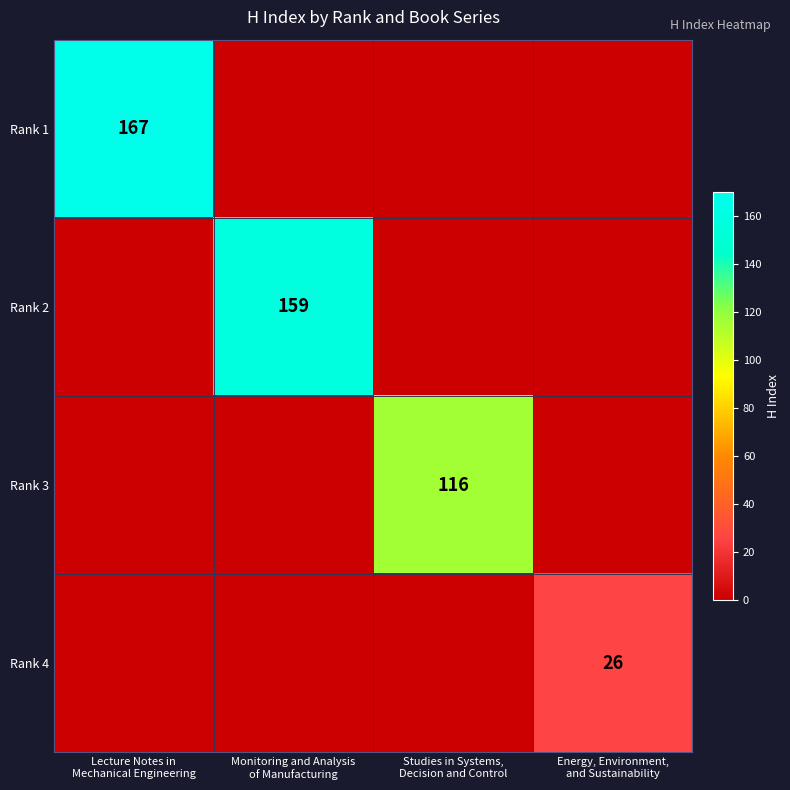

Which series has the largest range (max minus min)?

Rank 1